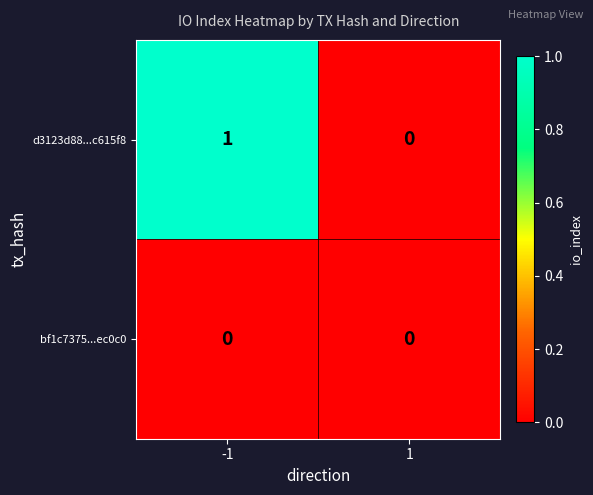

Reading left to right, extract all data points from this chart.

d3123d88...c615f8: 1	0
bf1c7375...ec0c0: 0	0